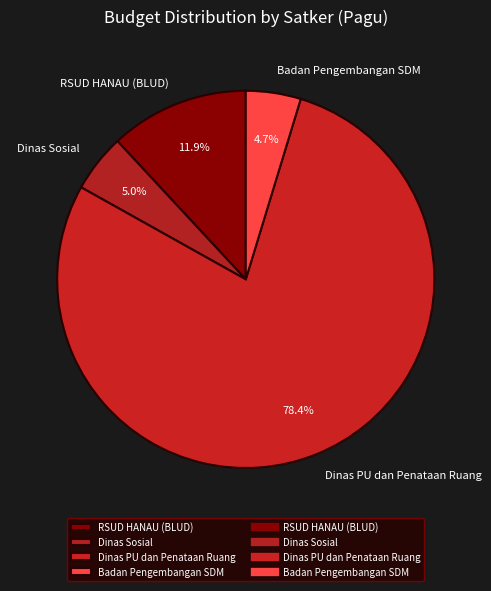

How much of the chart is everything except Dinas Sosial?

95.0%